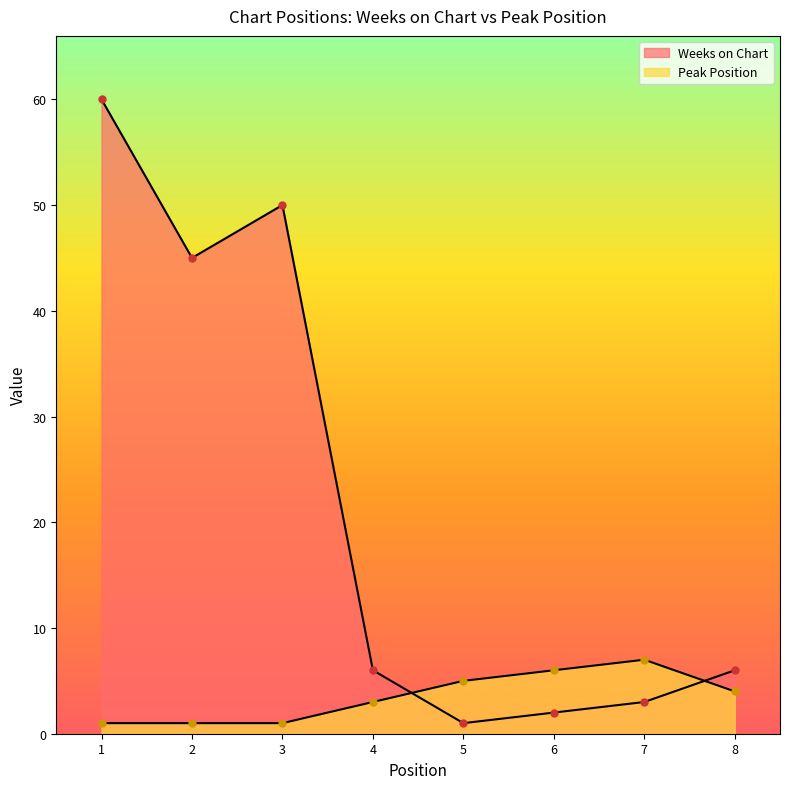

How many times do Weeks on Chart and Peak Position cross each other?

2